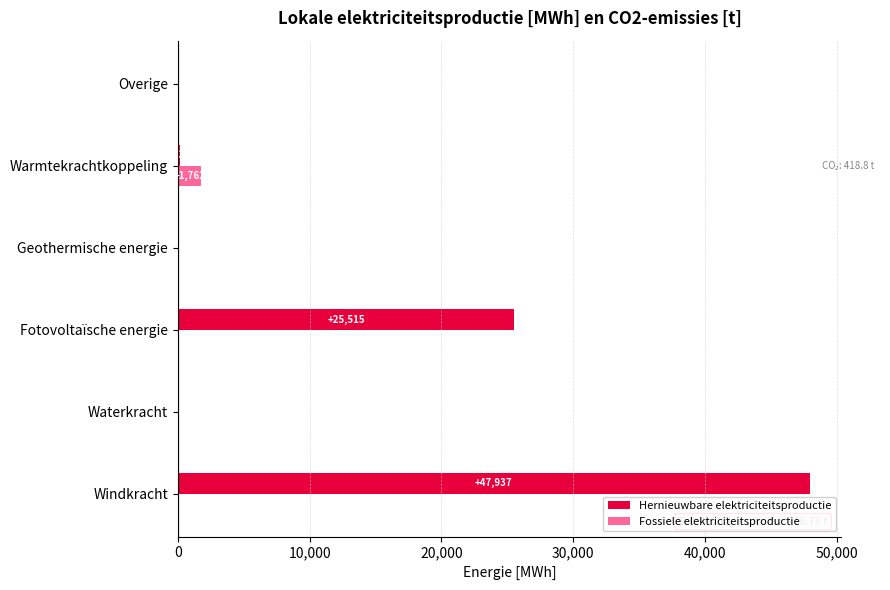

Where is Hernieuwbare elektriciteitsproductie nearest to the value 23968?

Fotovoltaïsche energie